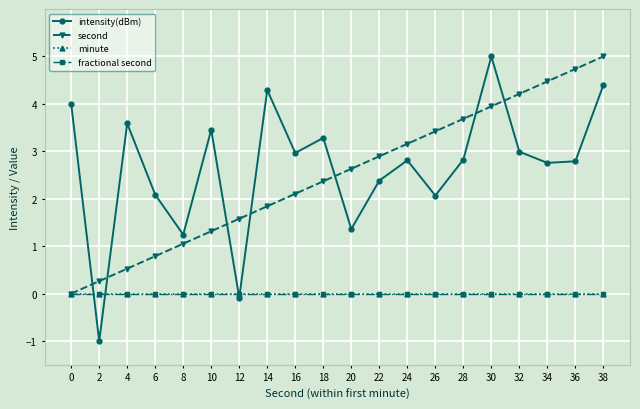

Reading left to right, list all the values displayed in this chart.

intensity(dBm): 4.0	-1.0	3.6	2.1	1.2	3.5	-0.1	4.3	3.0	3.3	1.4	2.4	2.8	2.1	2.8	5.0	3.0	2.8	2.8	4.4
second: 0.0	0.3	0.5	0.8	1.1	1.3	1.6	1.8	2.1	2.4	2.6	2.9	3.2	3.4	3.7	3.9	4.2	4.5	4.7	5.0
minute: 0.0	0.0	0.0	0.0	0.0	0.0	0.0	0.0	0.0	0.0	0.0	0.0	0.0	0.0	0.0	0.0	0.0	0.0	0.0	0.0
fractional second: 0.0	0.0	0.0	0.0	0.0	0.0	0.0	0.0	0.0	0.0	0.0	0.0	0.0	0.0	0.0	0.0	0.0	0.0	0.0	0.0